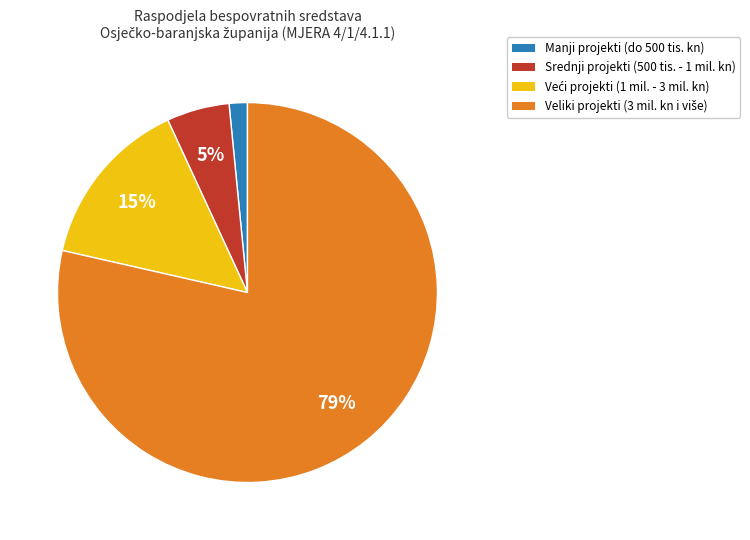

To the nearest percent, what is the average slice percentage?

25%